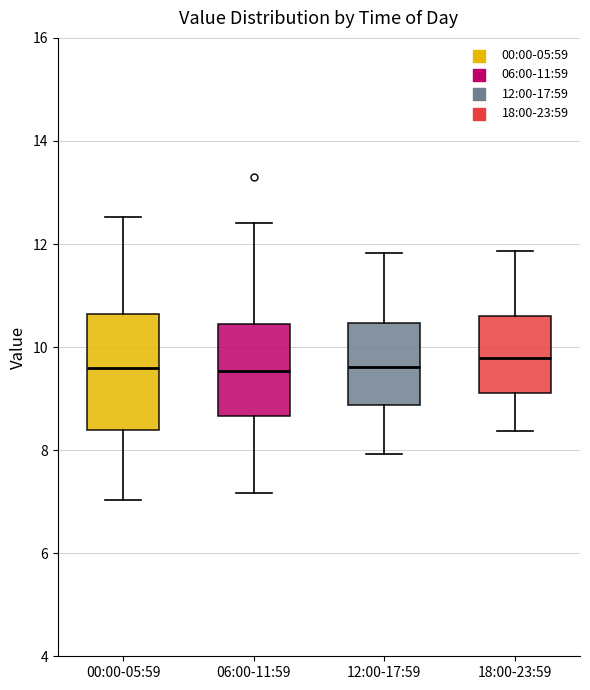

Reading left to right, transcribe this box plot: for each box, give where its median line is, the range the box spans, and where its two whiskers end, as read against the y-axis. The values are not printed on the chart, so give them approximately, as read against the axis.

00:00-05:59: median 9.6, box 8.4 to 10.6, whiskers 7.0 to 12.6
06:00-11:59: median 9.6, box 8.6 to 10.4, whiskers 7.2 to 12.4
12:00-17:59: median 9.6, box 8.8 to 10.4, whiskers 8.0 to 11.8
18:00-23:59: median 9.8, box 9.2 to 10.6, whiskers 8.4 to 11.8